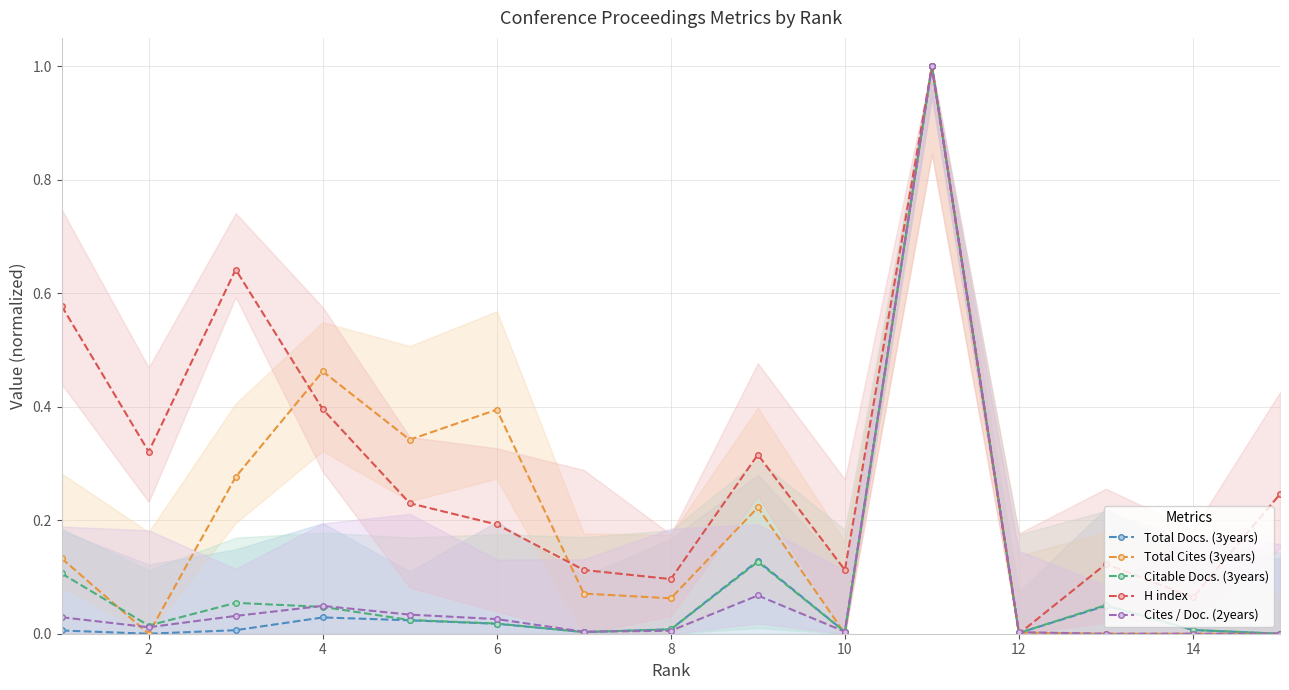

How many interior local peaks does the Total Docs. (3years) series have?

4